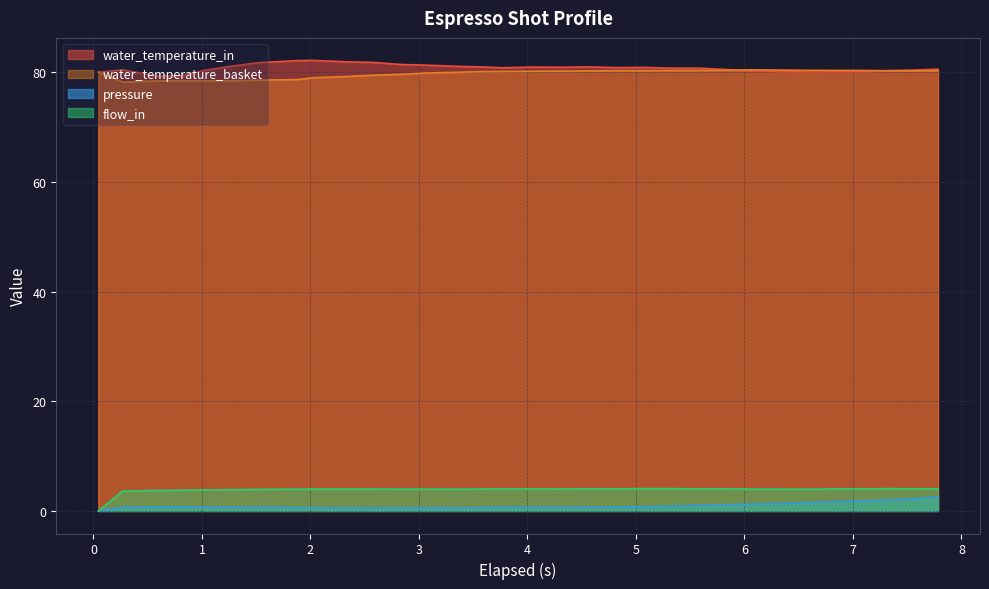

What is the greatest value displayed?

82.1